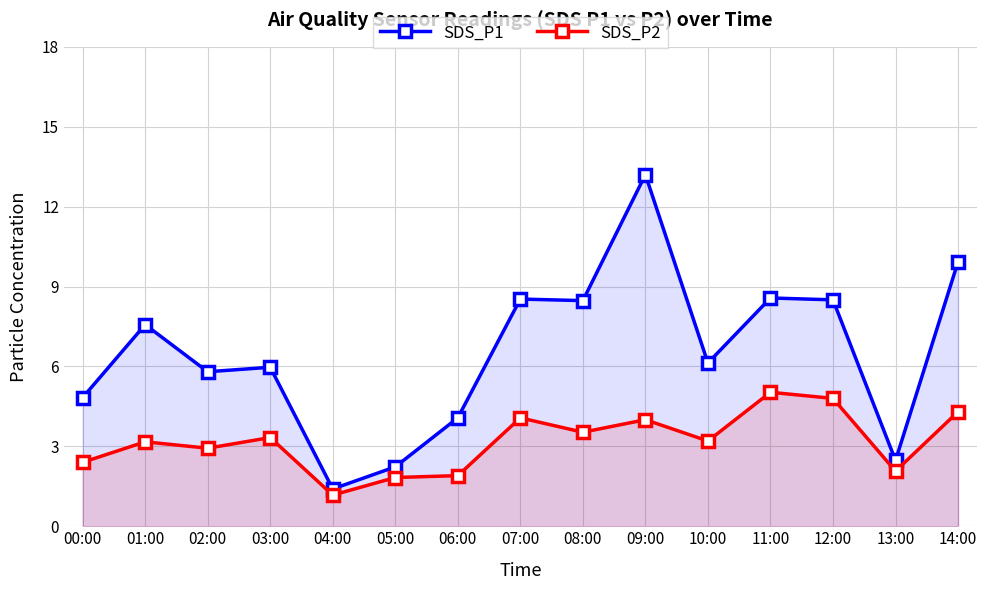

At which category is the sum across all series the highest?

09:00